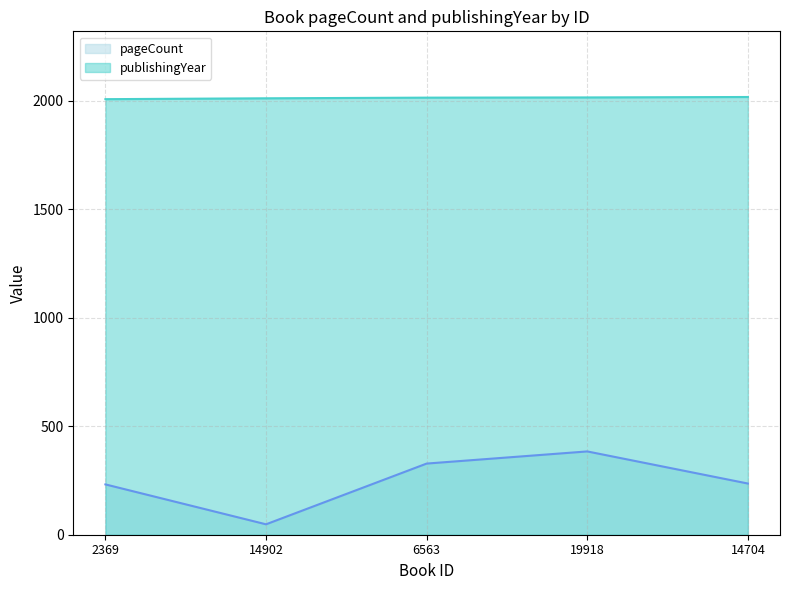

How many data points in pageCount are above 236?

2